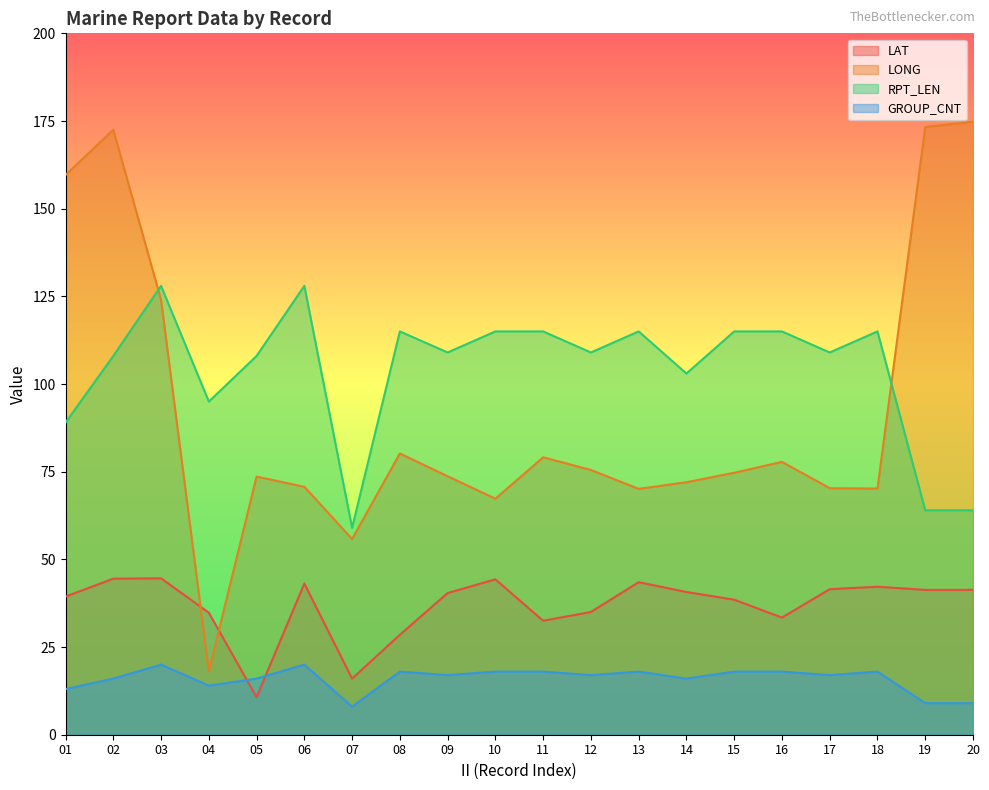

Which category has the lowest value across all series?

07